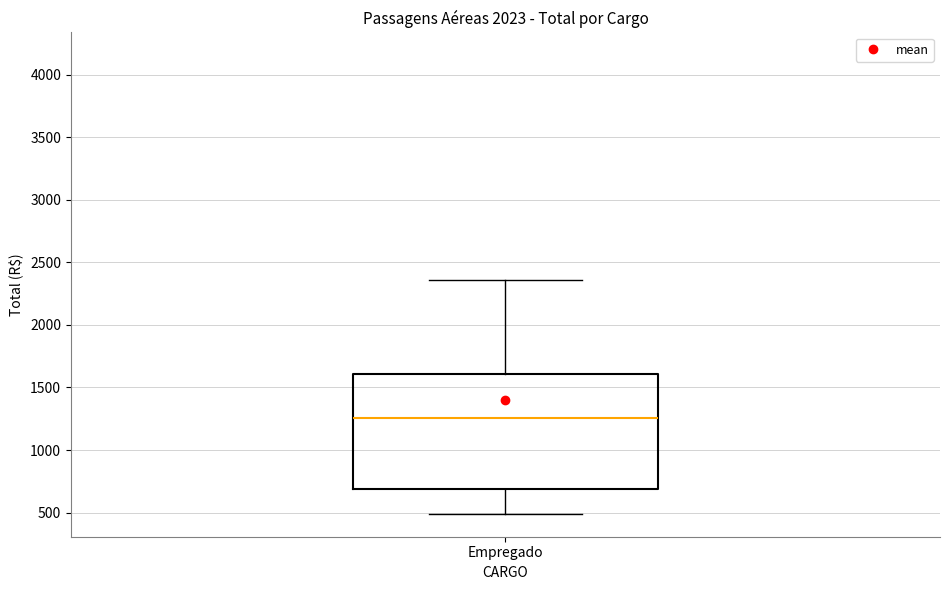

Transcribe this box plot: give where the median line is, the range the box spans, and where the two whiskers end, as read against the y-axis. The values are not printed on the chart, so give them approximately, as read against the axis.

median 1250, box 700 to 1600, whiskers 500 to 2350